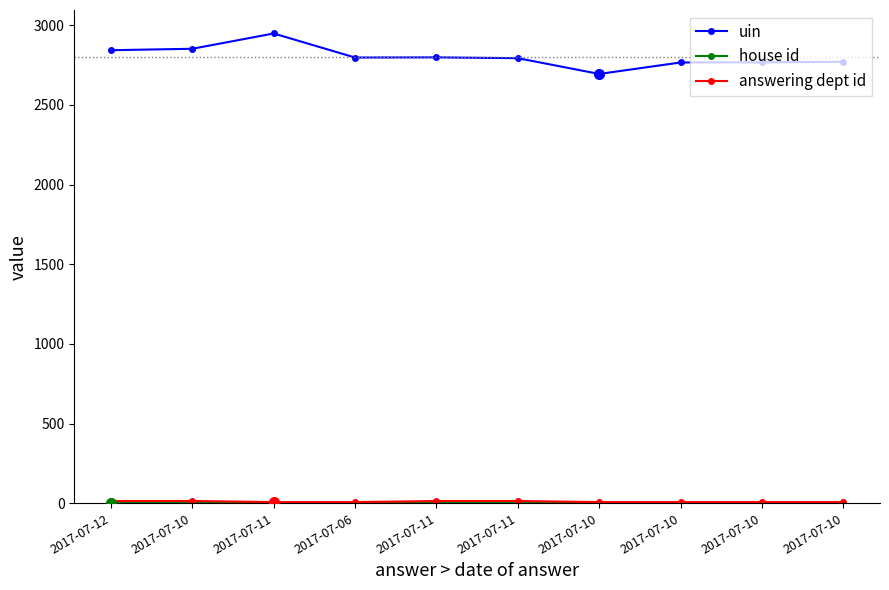

At which category does uin reach its first local valley?

2017-07-06